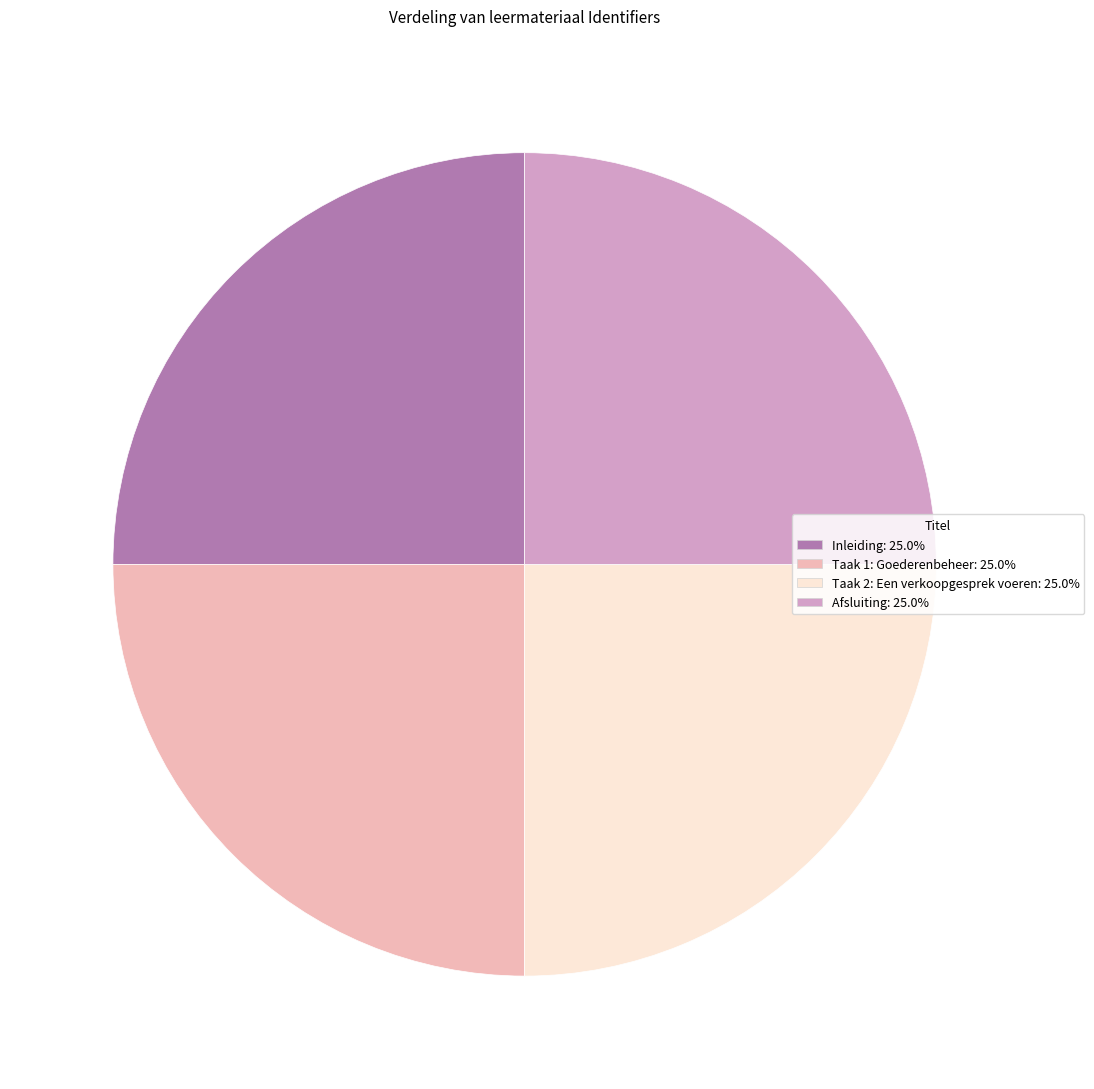

Is Inleiding the majority of the pie?

No